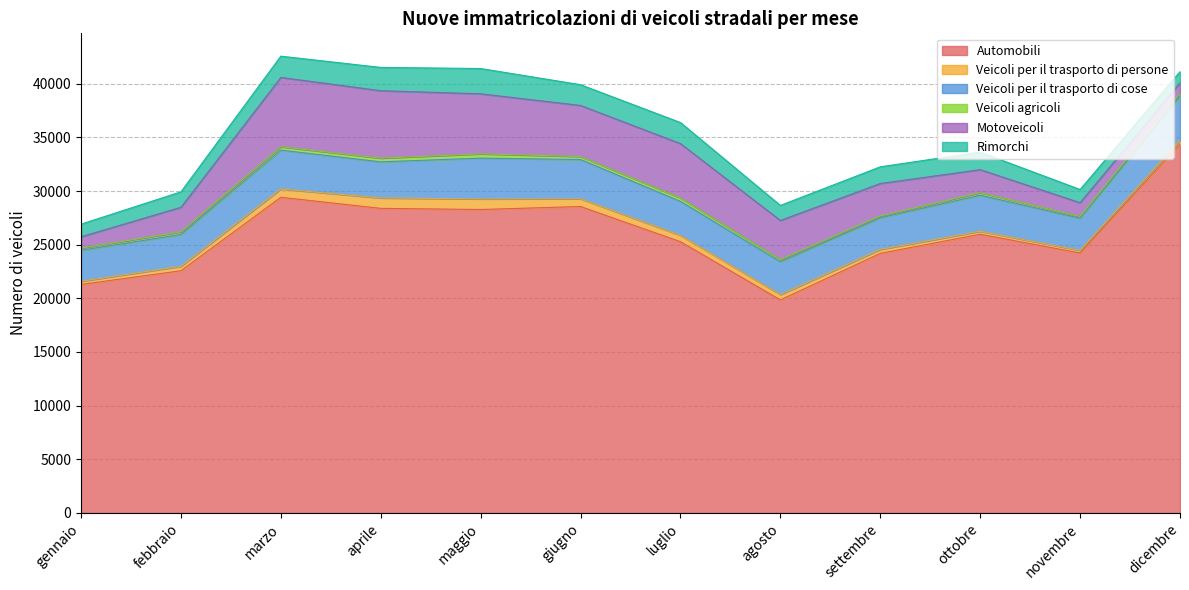

True or false: Veicoli agricoli has a value of 224 at aprile.

False